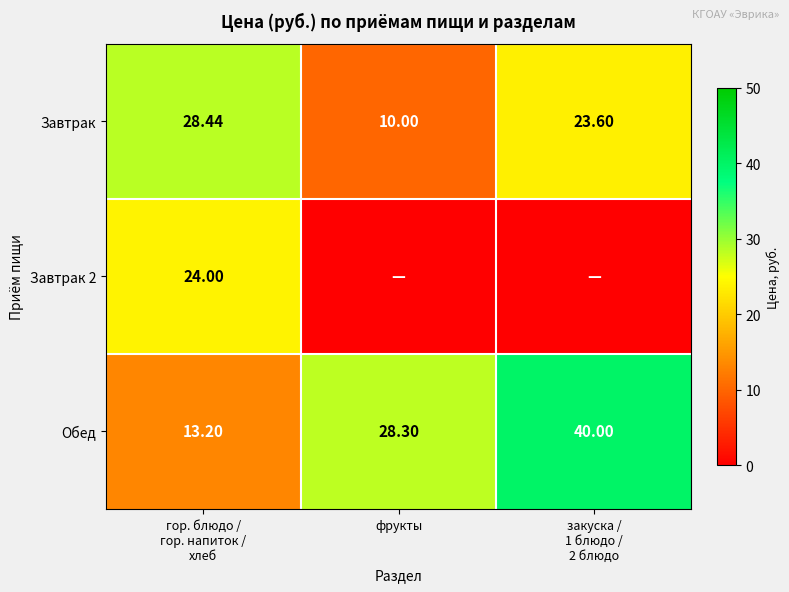

At which category is the sum across all series the highest?

гор. блюдо /
гор. напиток /
хлеб